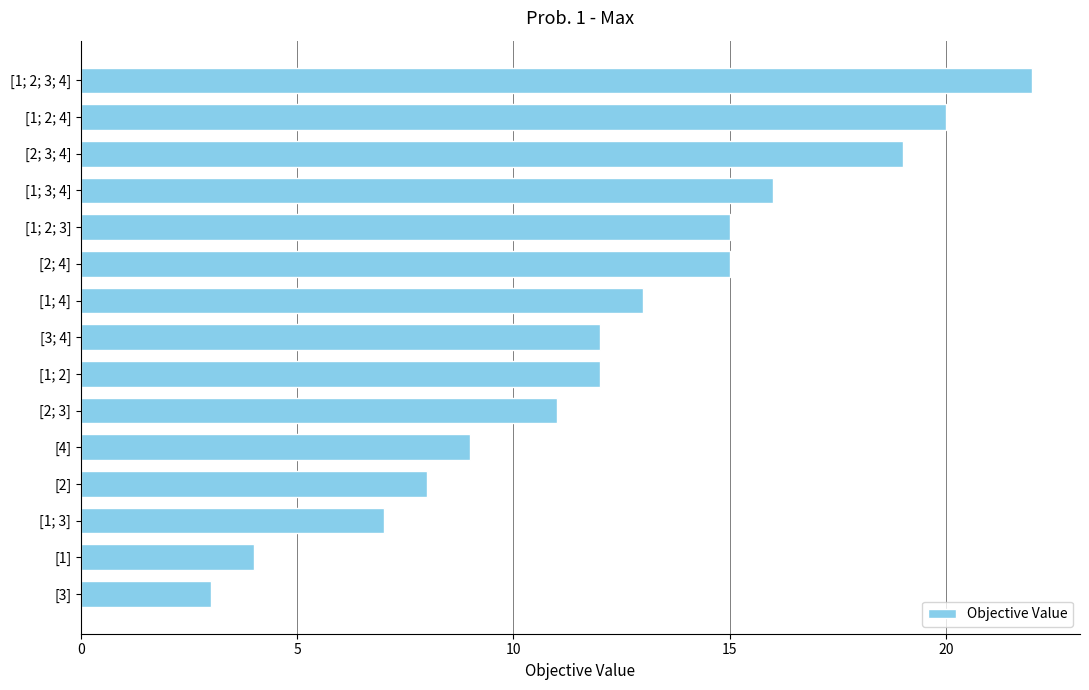

What is the sum of all values?

186